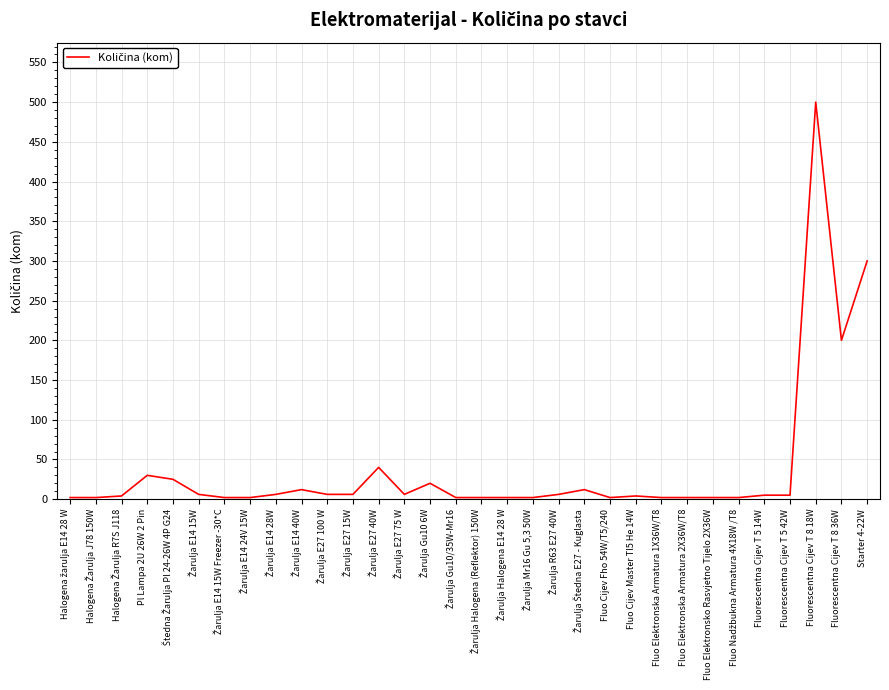

At which label does the data first exceed 5?

Pl Lampa 2U 26W 2 Pin